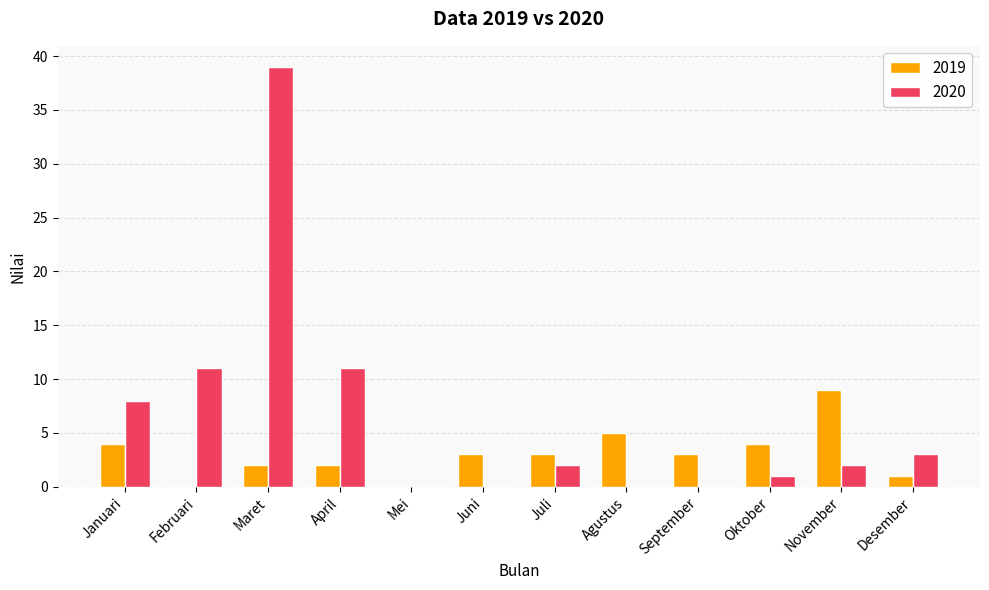

How many data points does each series have?

12